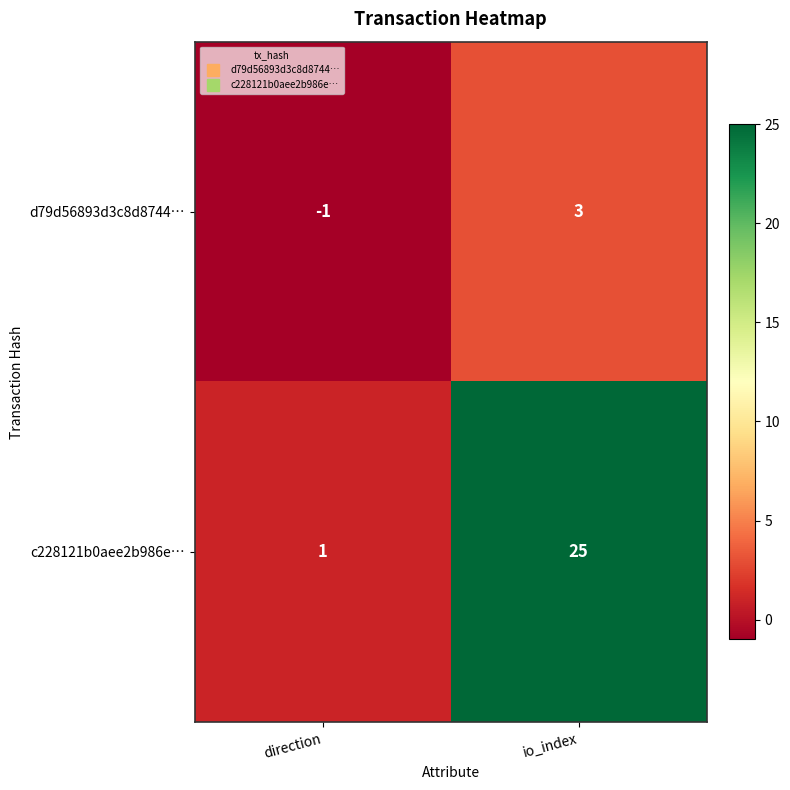

At which label is d79d56893d3c8d8744… closest to 1?

direction